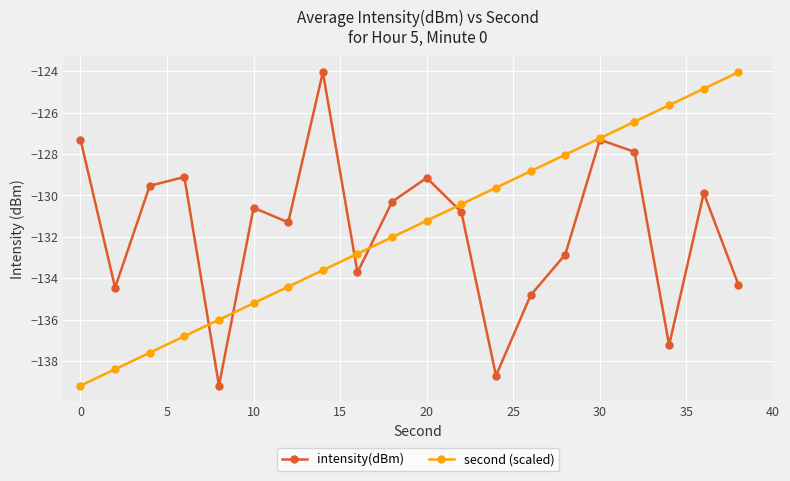

What is the lowest value of the intensity(dBm) series?

-139.2